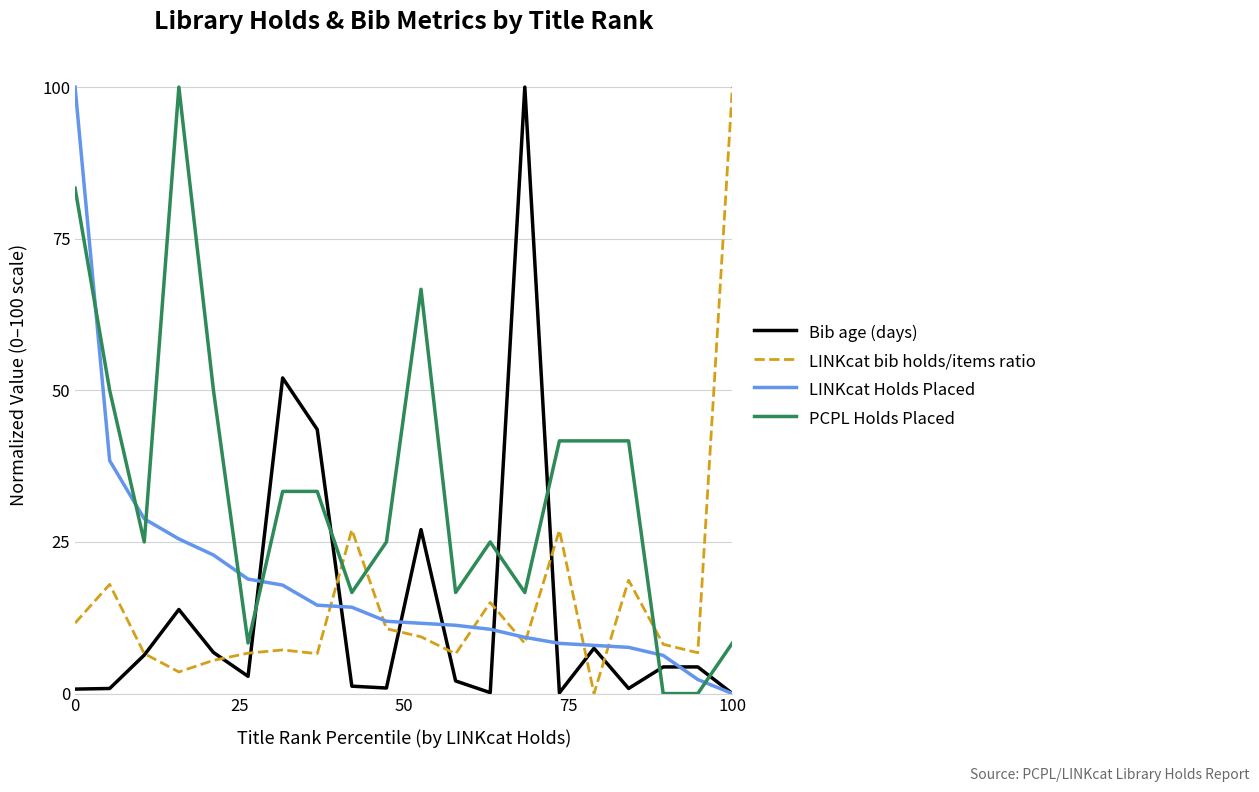

Which series has the largest total across all categories?

PCPL Holds Placed